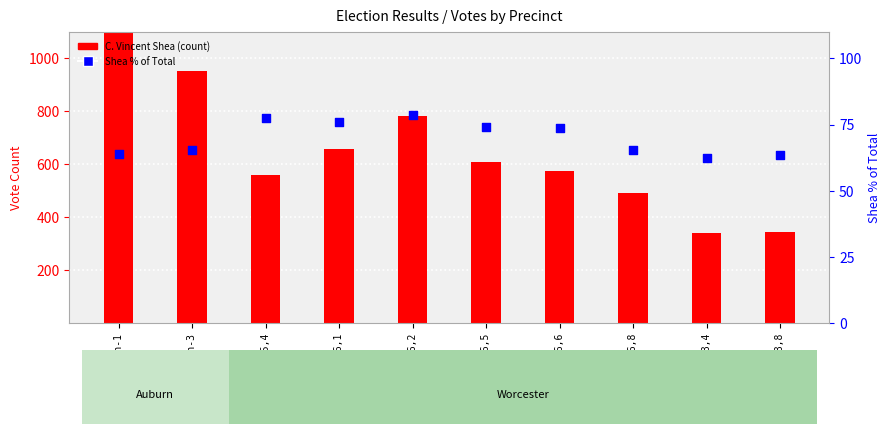

At how many categories does at least one series exceed 1067?

1